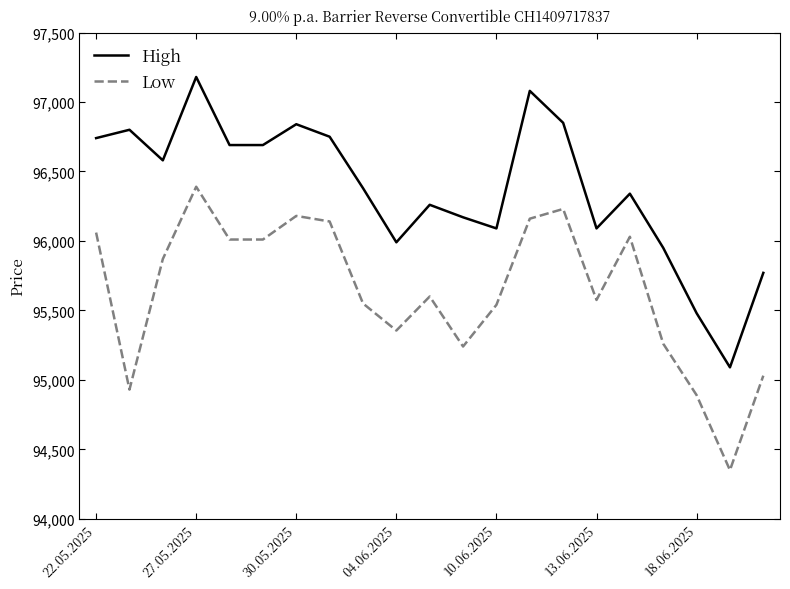

What is the lowest value of the Low series?

94350